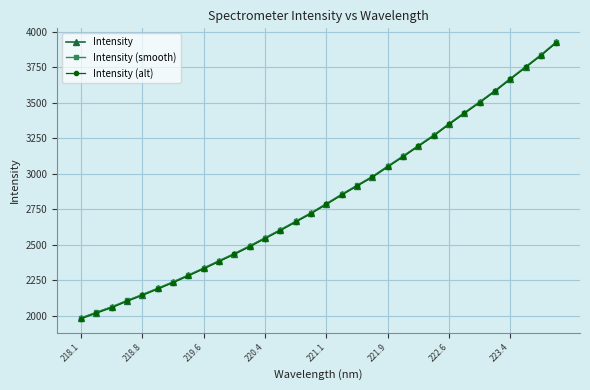

Which series has the widest spread of values?

Intensity (alt)